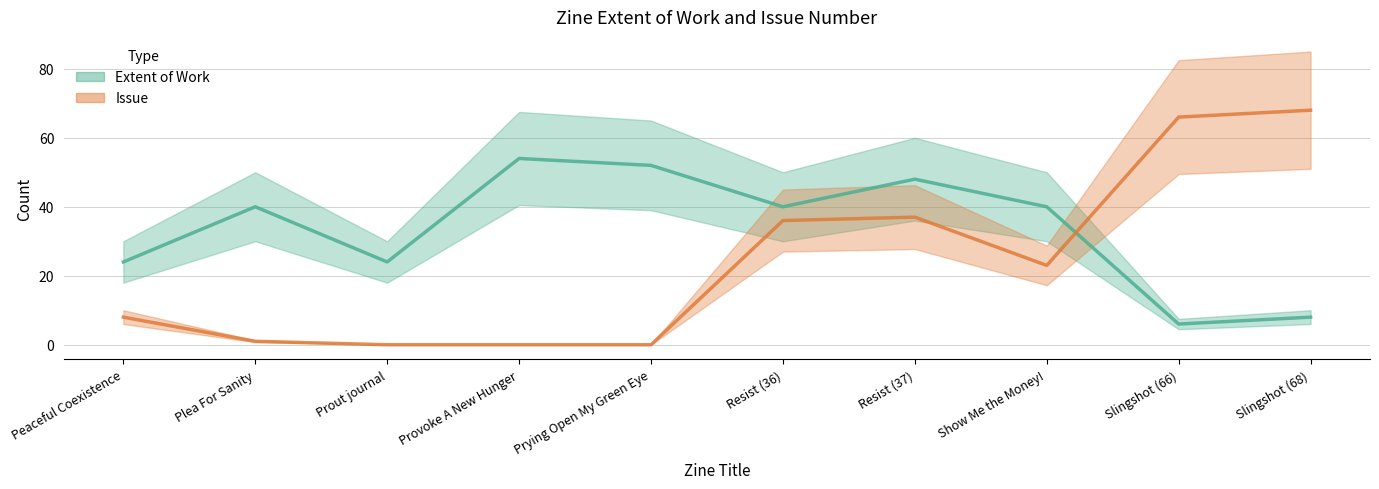

Where do Issue and Extent of Work first cross each other?

Show Me the Money! and Slingshot (66)